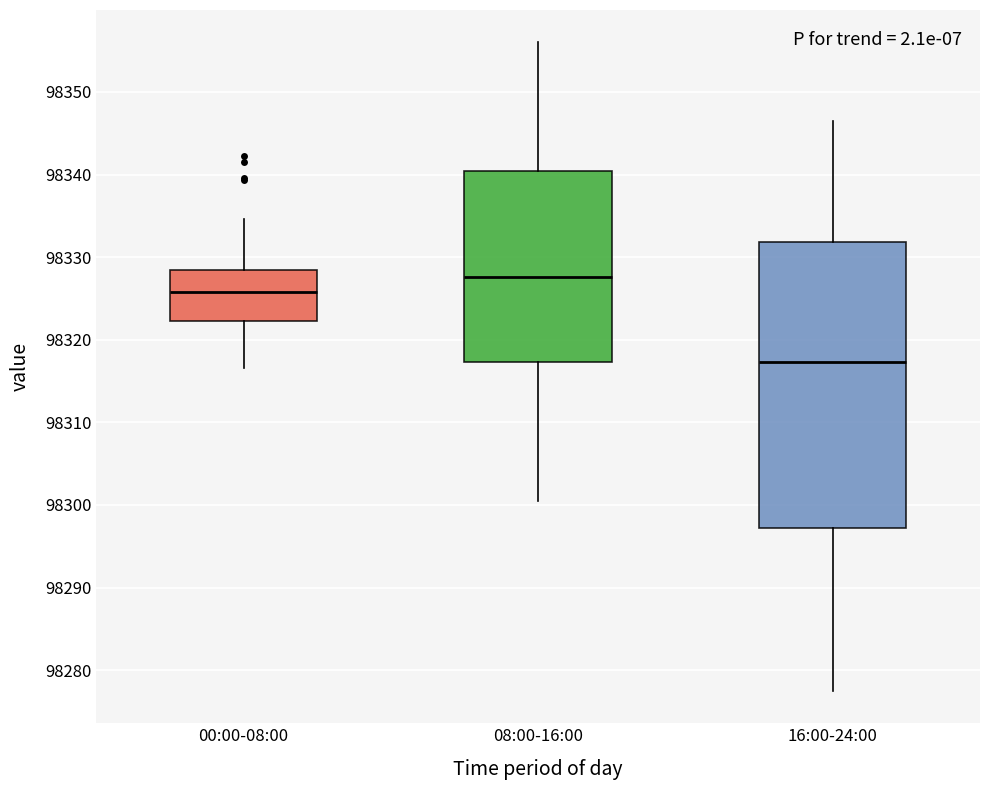

Comparing the boxes themselves (not the whiskers), which one is the tallest?

16:00-24:00